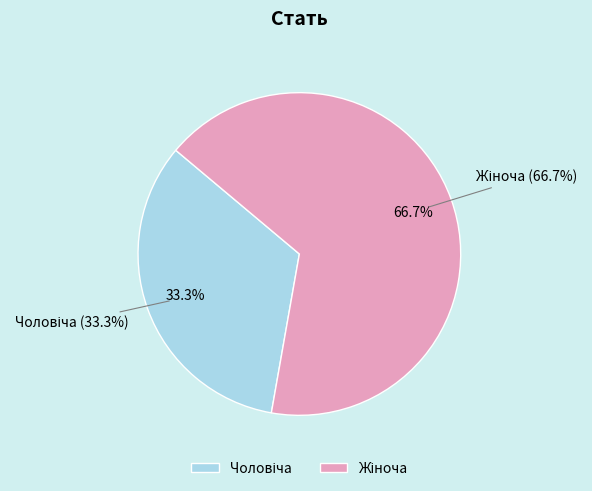

To the nearest percent, what percentage of the pie is Жіноча?

67%